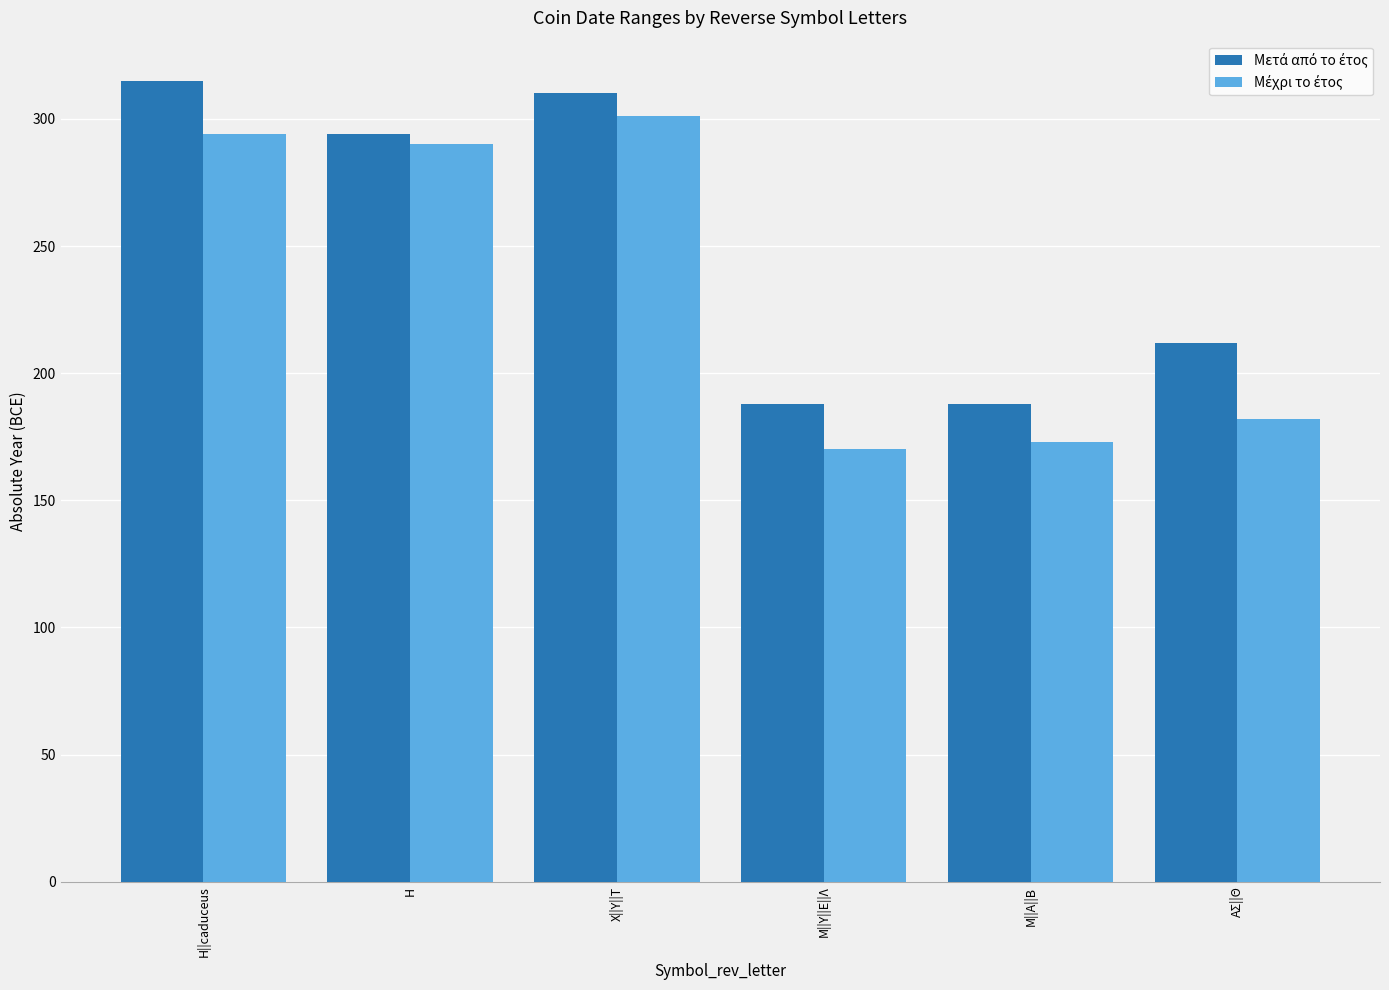

What is the difference between the highest and lowest values at Χ||Υ||Τ?

9